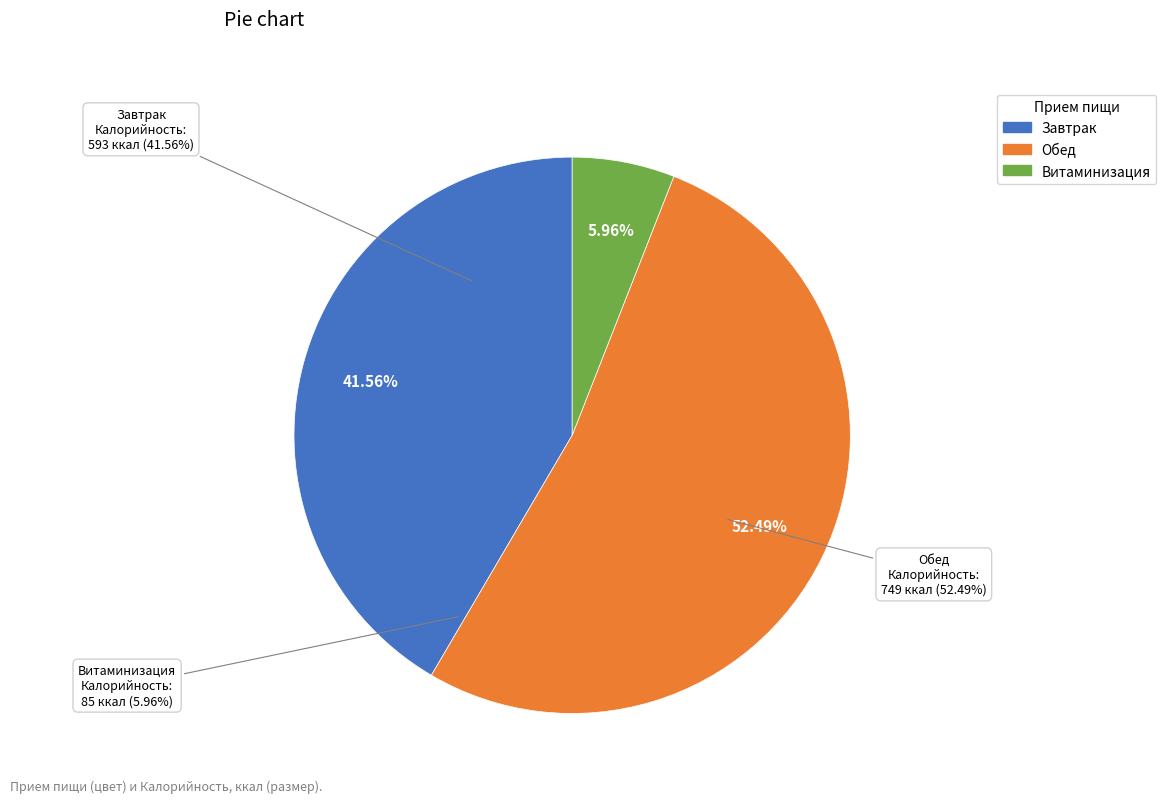

Is it true that Обед is 52% of the pie?

True